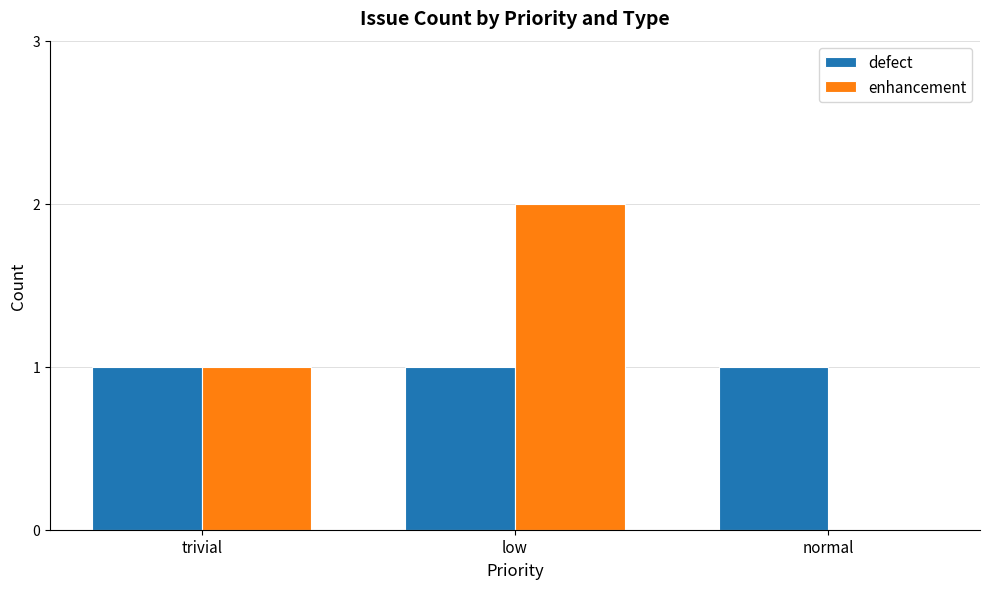

Reading left to right, list all the values displayed in this chart.

defect: trivial=1	low=1	normal=1
enhancement: trivial=1	low=2	normal=0